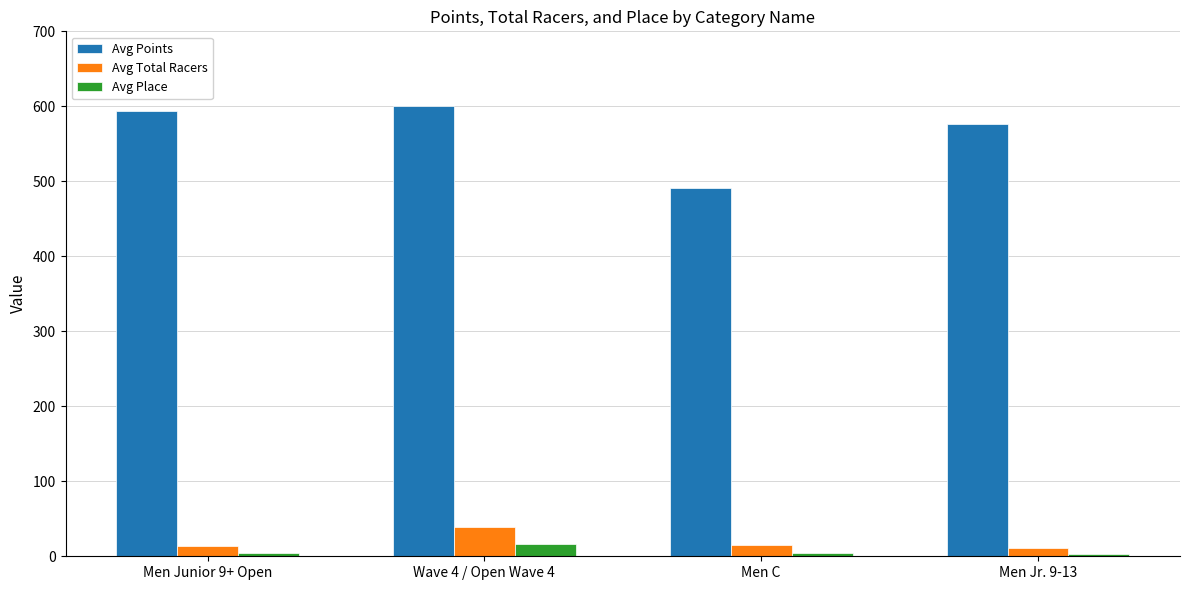

What is the difference between the highest and lowest values at Wave 4 / Open Wave 4?

583.6